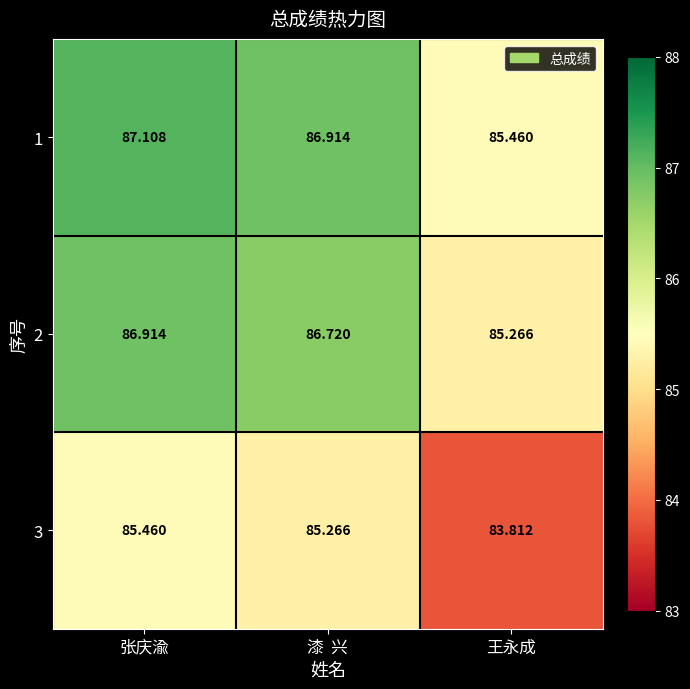

At how many categories does at least one series exceed 83?

3